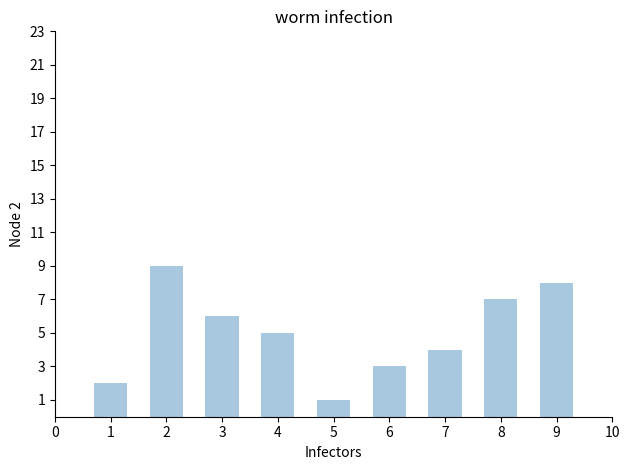

What is the difference between the values at 5 and 3?

5